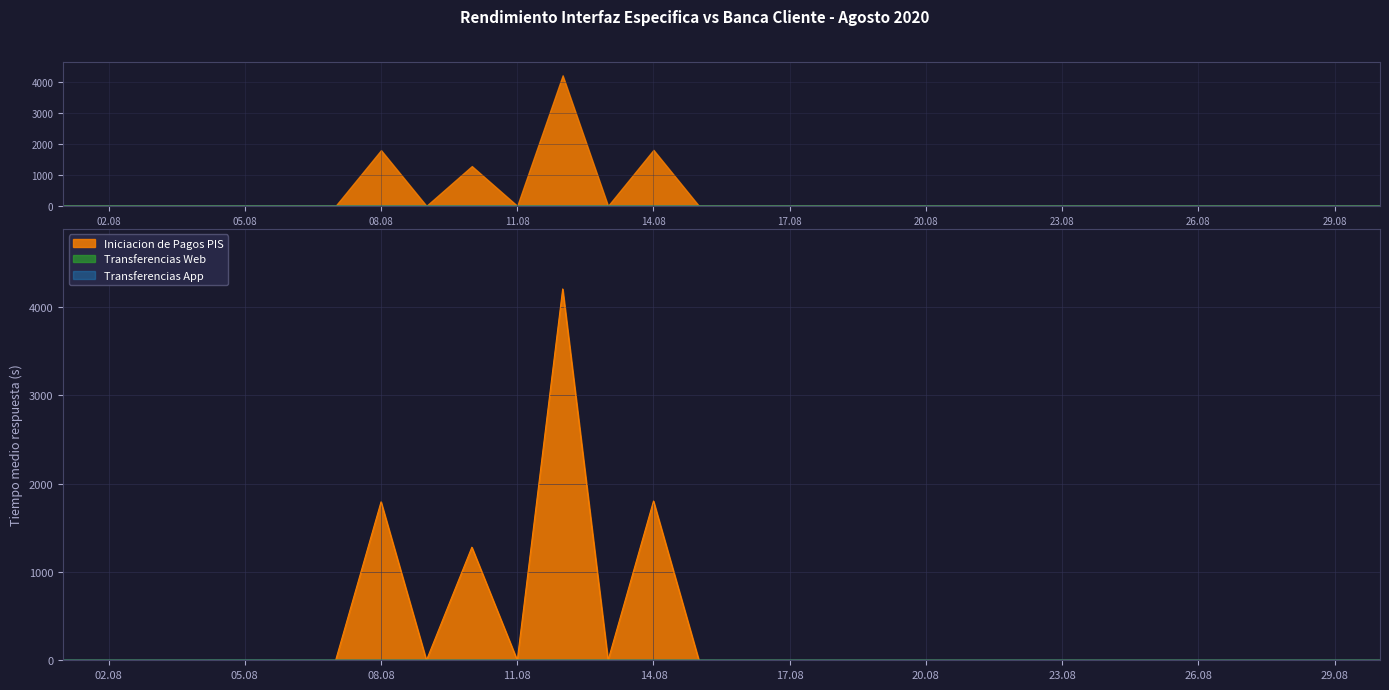

Reading right to left, transcribe all the data shown in this chart.

Iniciacion de Pagos PIS: 0.0	0.0	0.0	0.0	0.0	0.0	0.0	0.0	0.0	0.0	0.0	0.0	0.0	0.0	0.0	0.0	1802.5	0.0	4203.0	0.0	1280.0	0.0	1793.5	0.0	0.0	0.0	0.0	0.0	0.0	0.0
Transferencias Web: 0.8	0.9	0.9	0.9	0.8	0.9	0.8	0.9	1.0	0.9	0.9	1.0	0.9	0.9	0.9	1.0	1.0	1.0	1.1	1.0	1.0	0.9	1.0	1.0	1.0	1.3	1.1	1.1	0.9	1.1
Transferencias App: 0.8	0.9	0.9	0.9	0.8	0.9	0.8	0.9	1.0	0.9	0.9	1.0	0.9	0.9	0.9	1.0	1.0	1.0	1.1	1.0	1.0	0.9	1.0	1.0	1.0	1.3	1.1	1.1	0.9	1.1